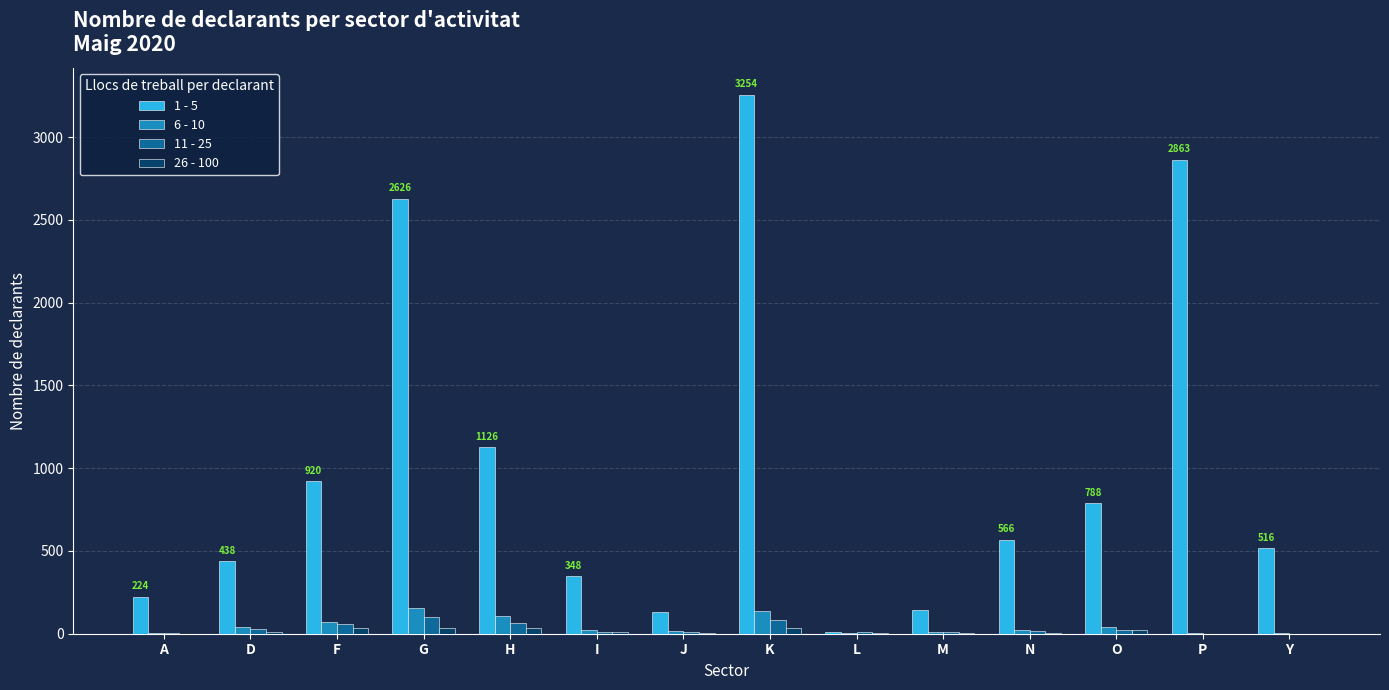

Which series changed the most between N and P?

1 - 5